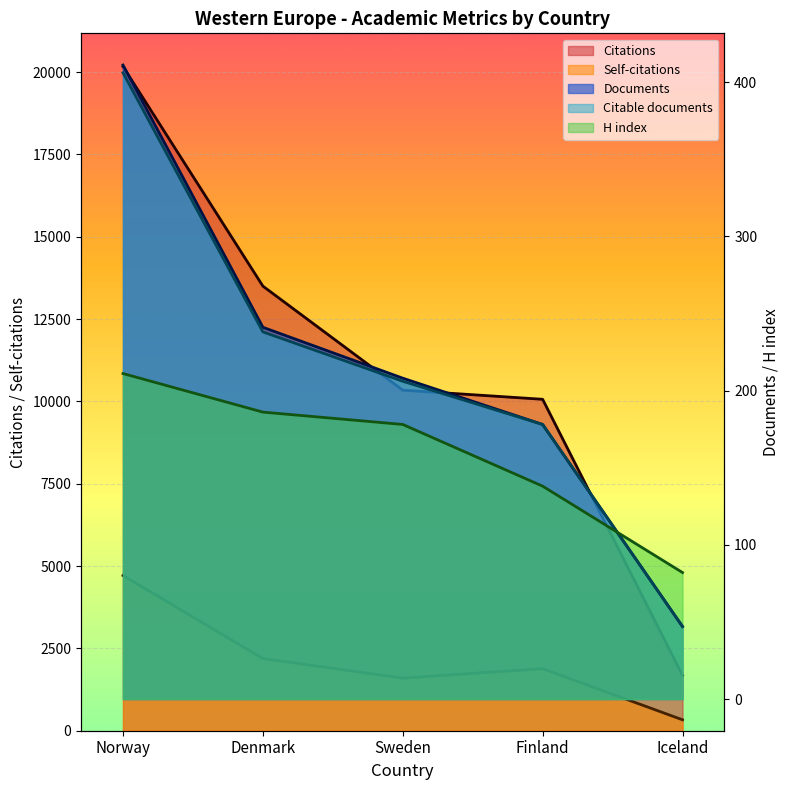

True or false: H index has more than 0 interior local peaks.

False